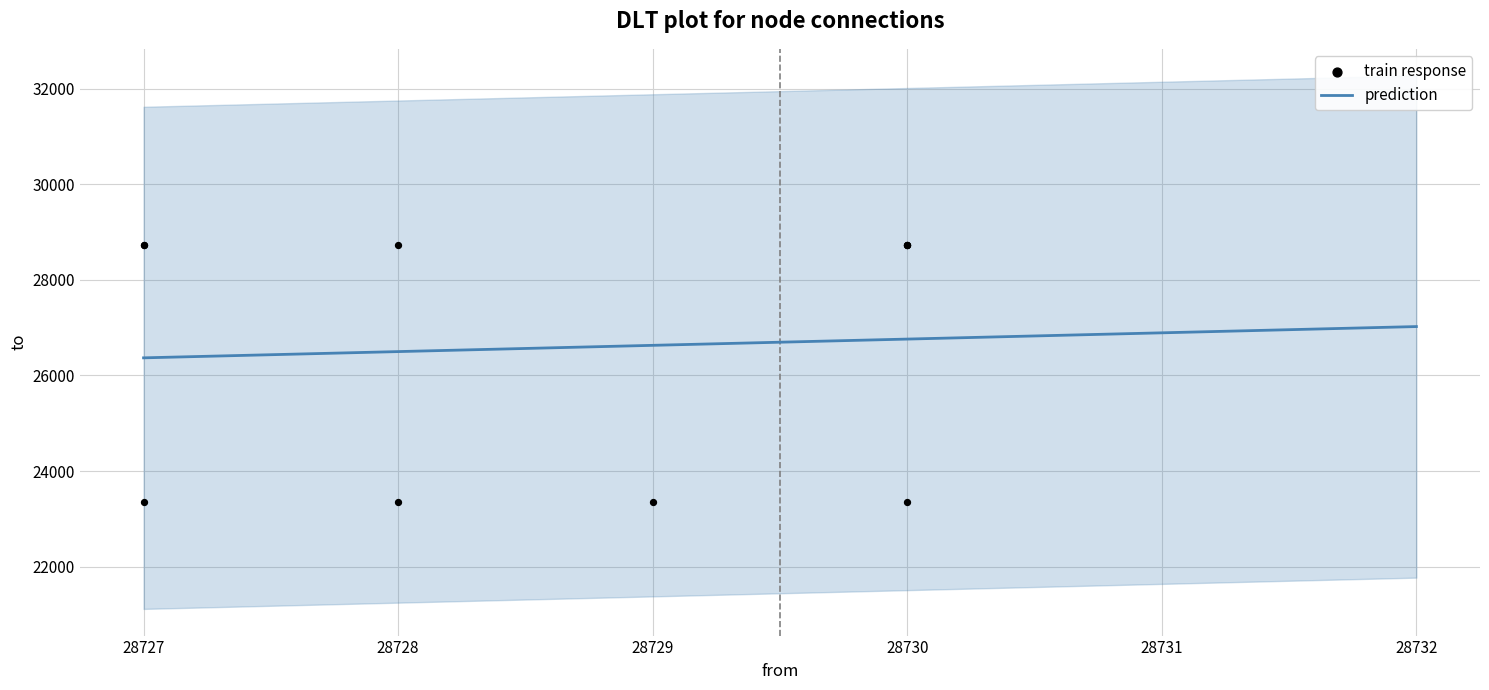

What is the ratio of the value at 28727 to the value at 28728?

1.0